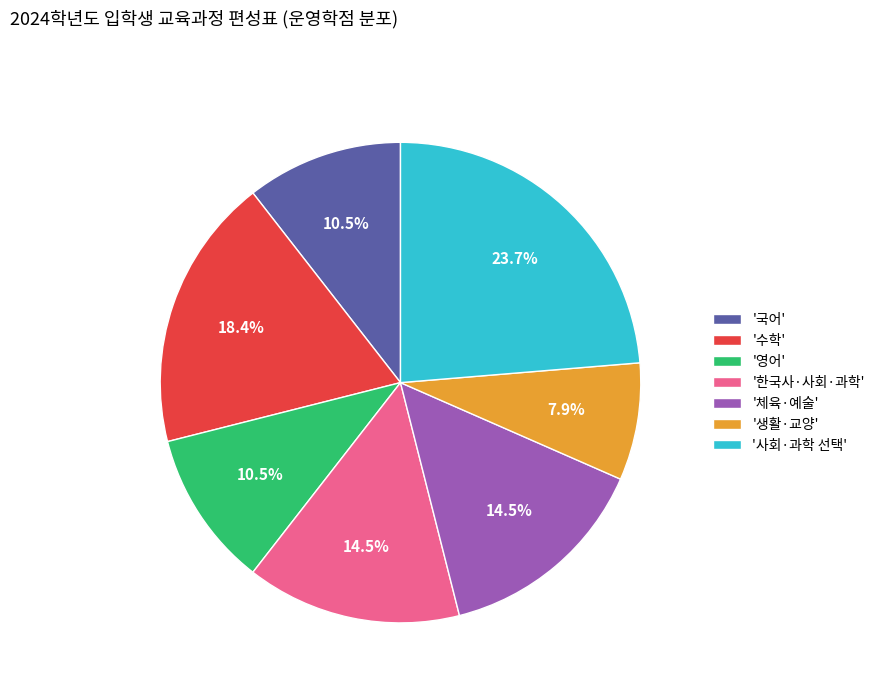

Is there any slice that represents more than half of the pie?

No